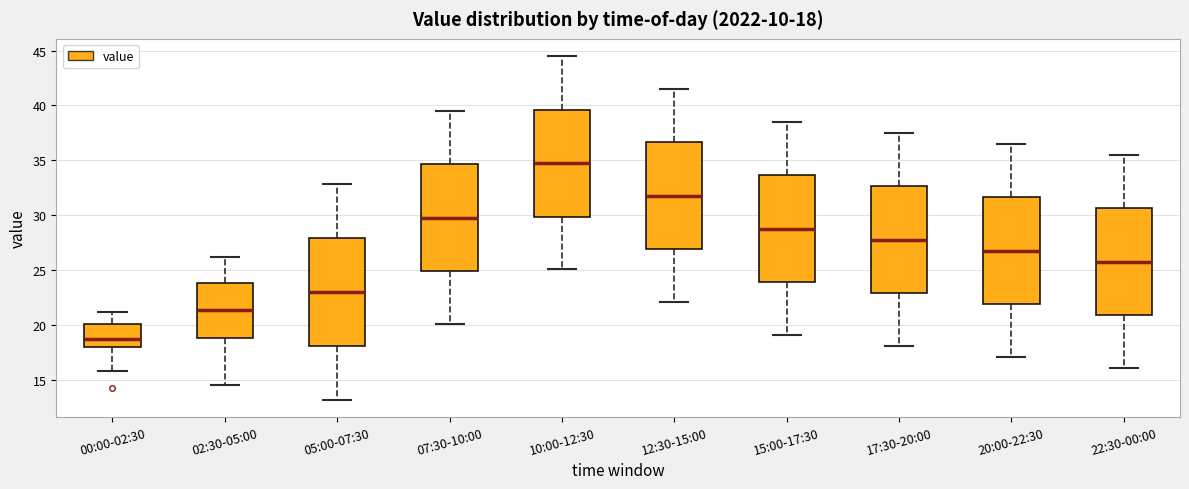

Which box has the highest median line?

10:00-12:30